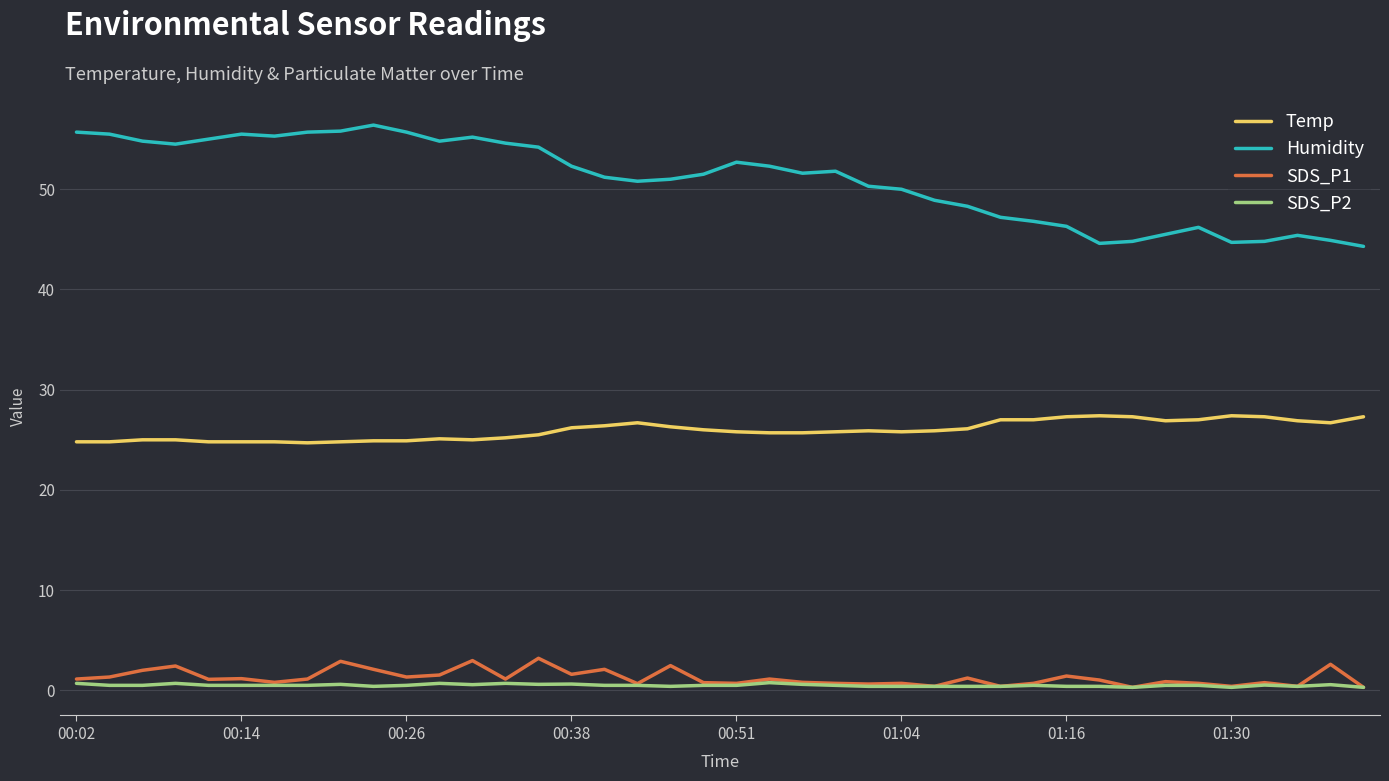

What is the highest value of the SDS_P1 series?

3.2